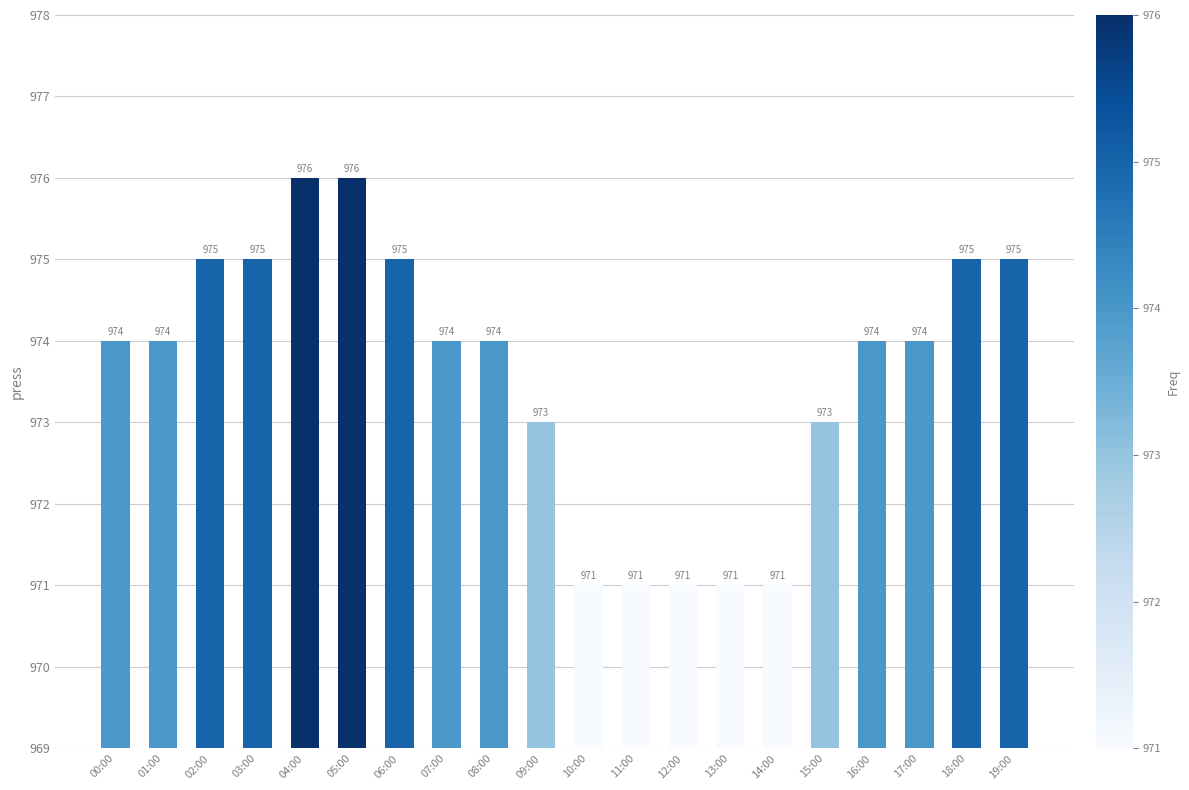

Reading left to right, transcribe all the data shown in this chart.

974	974	975	975	976	976	975	974	974	973	971	971	971	971	971	973	974	974	975	975